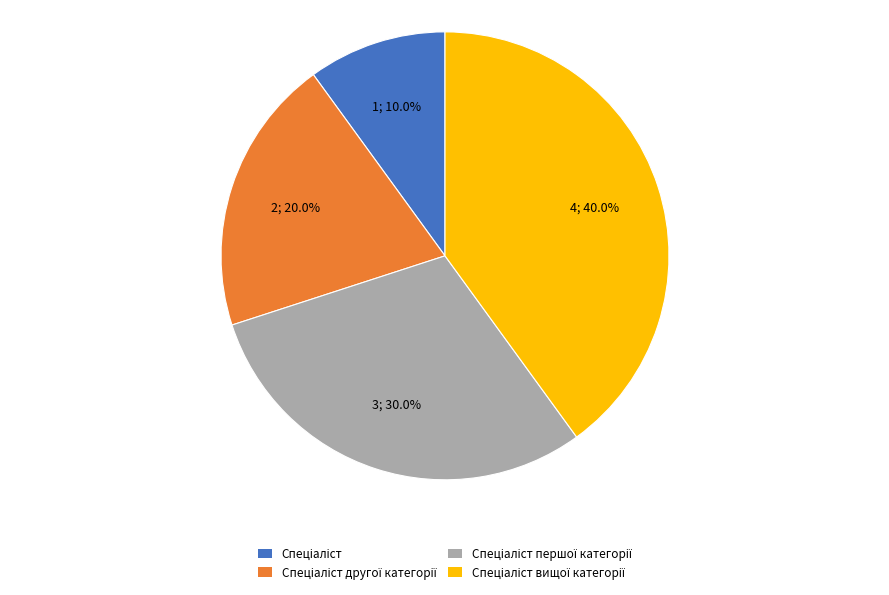

Is there any slice that represents more than half of the pie?

No